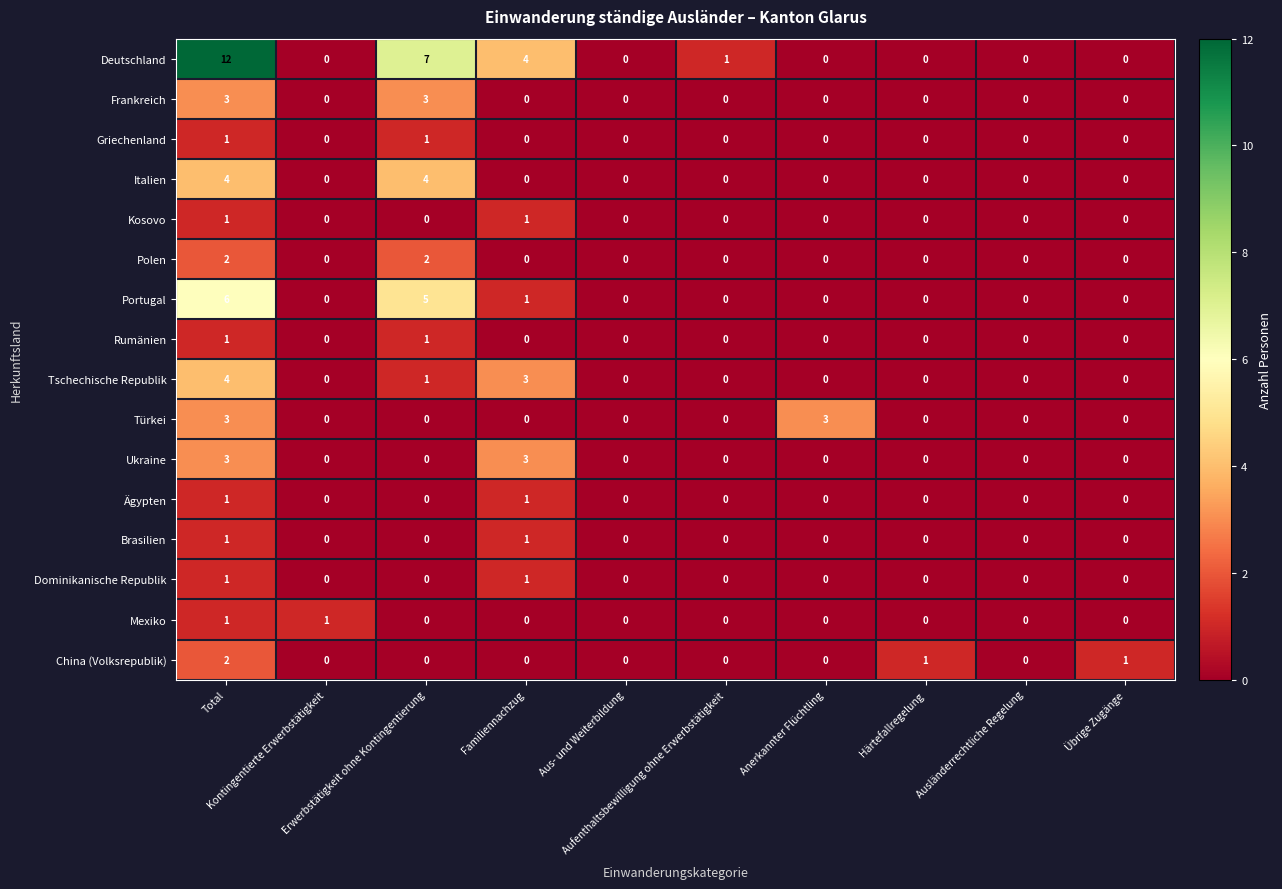

Which series has the widest spread of values?

Deutschland